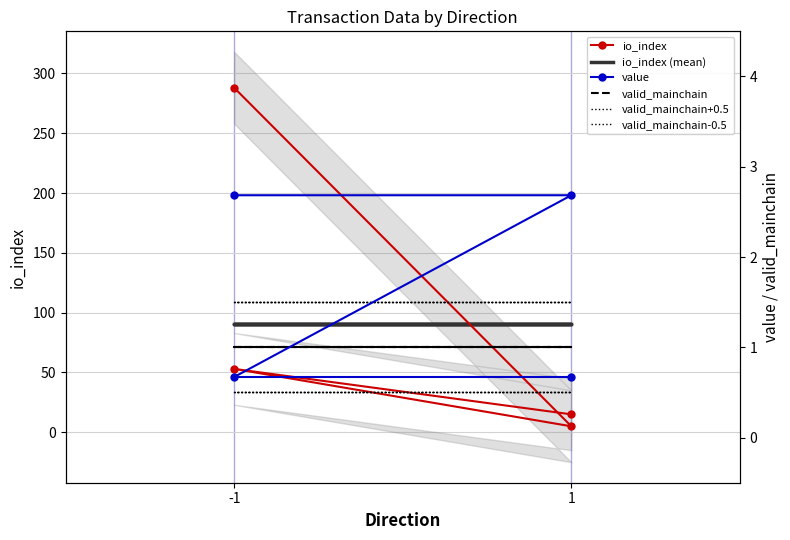

What is the minimum value shown in the chart?

0.5